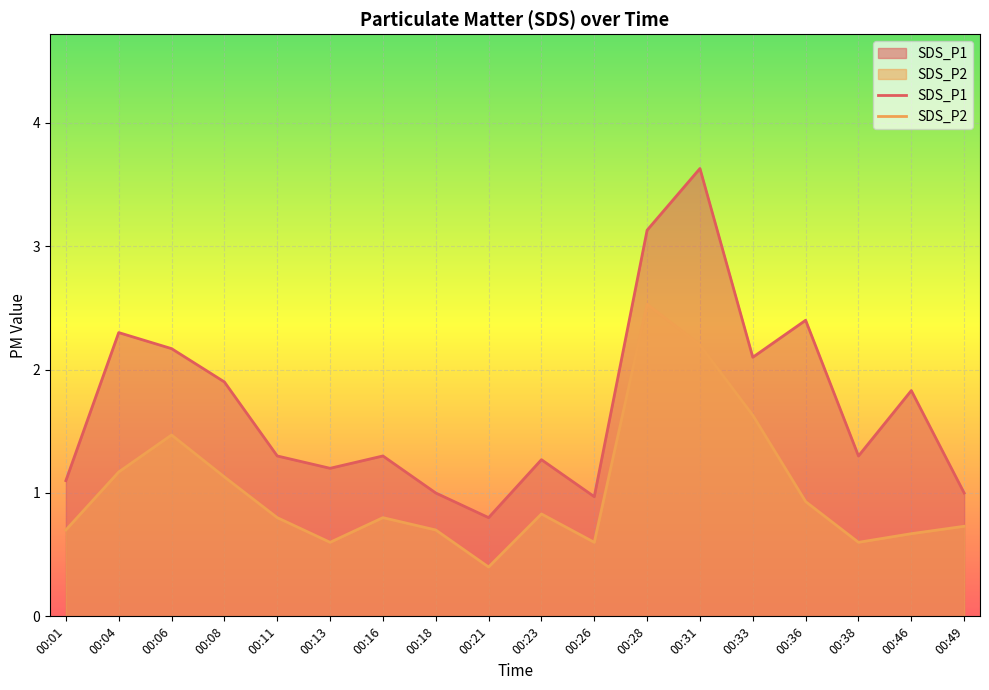

Which series has the largest total across all categories?

SDS_P1